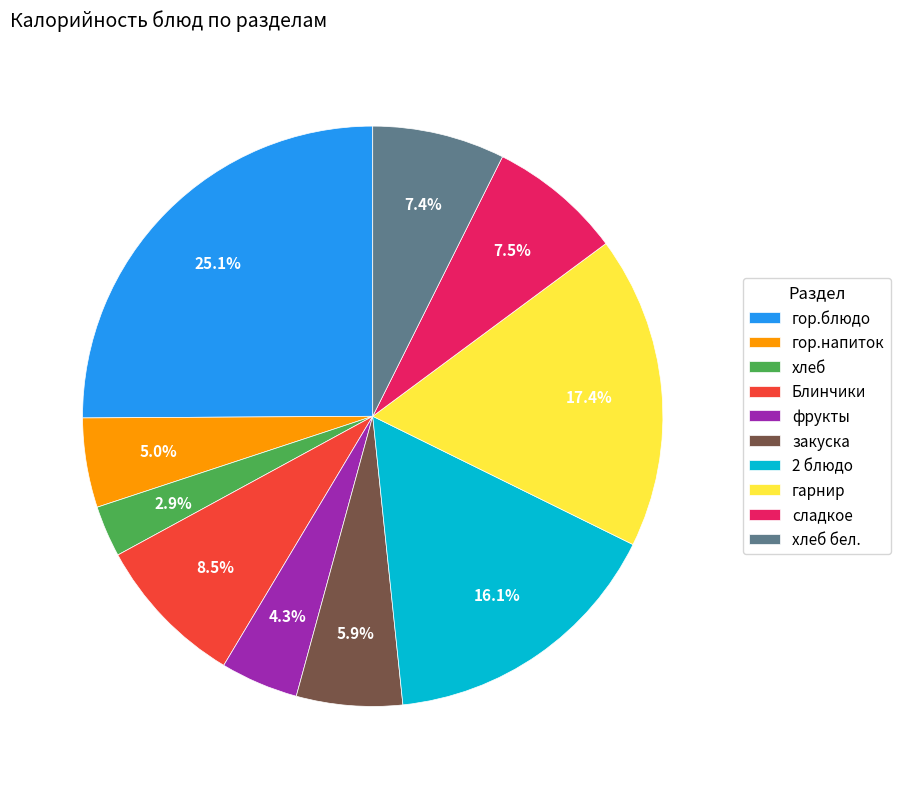

Does сладкое account for over 50% of the chart?

No